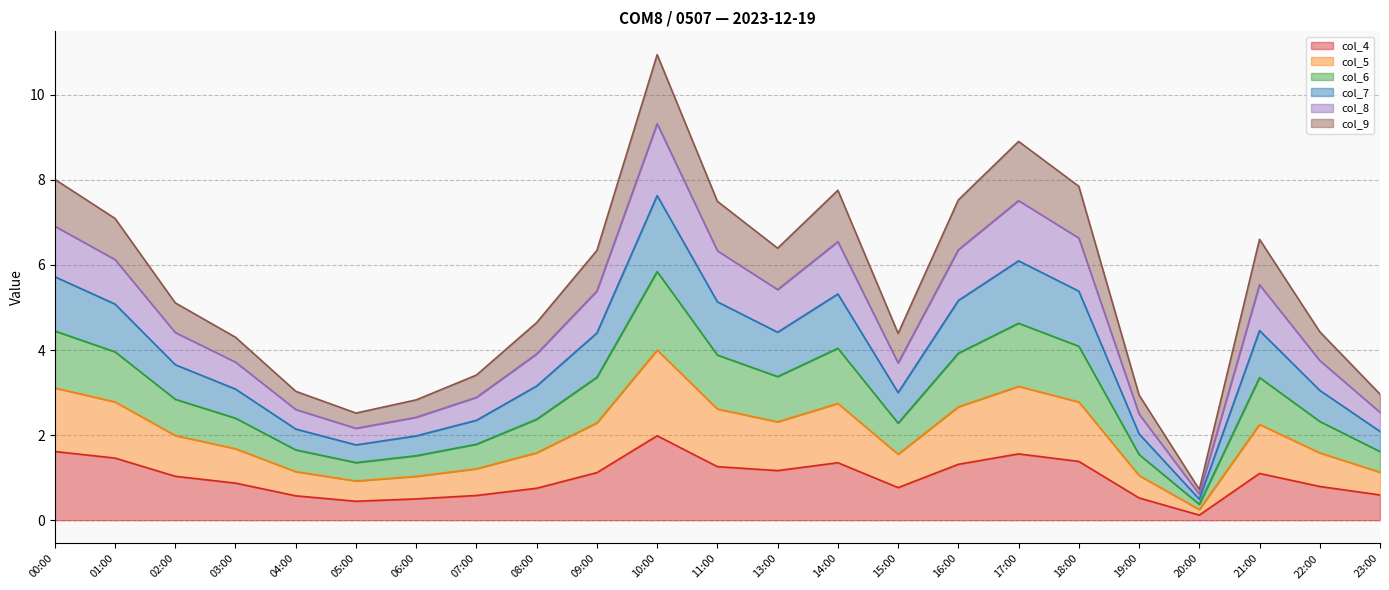

Which category has the highest value across all series?

10:00